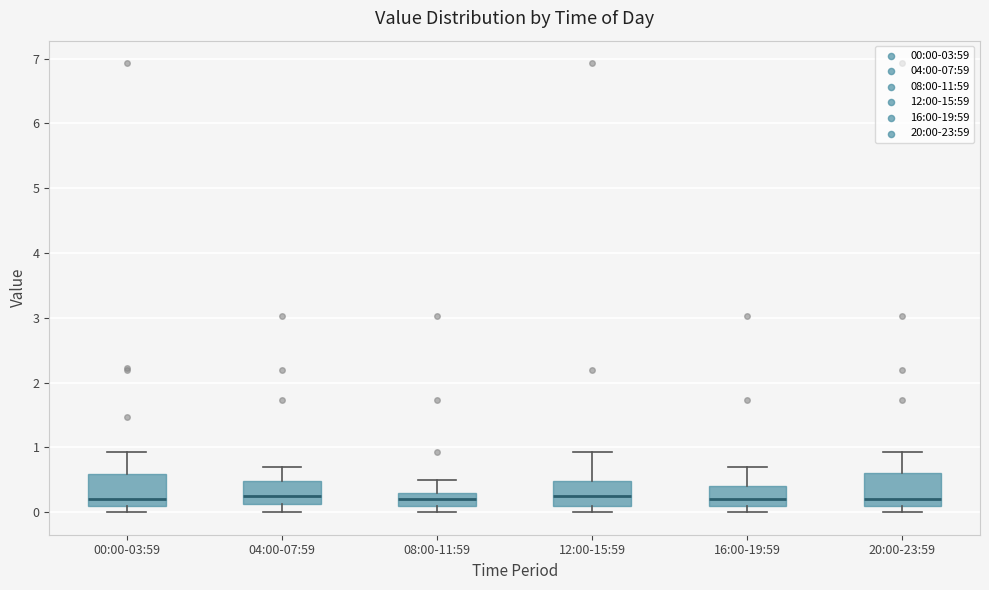

Where does the median line of the box for 12:00-15:59 sit on the y-axis? The values are not printed on the chart, so give them approximately, as read against the axis.

0.3